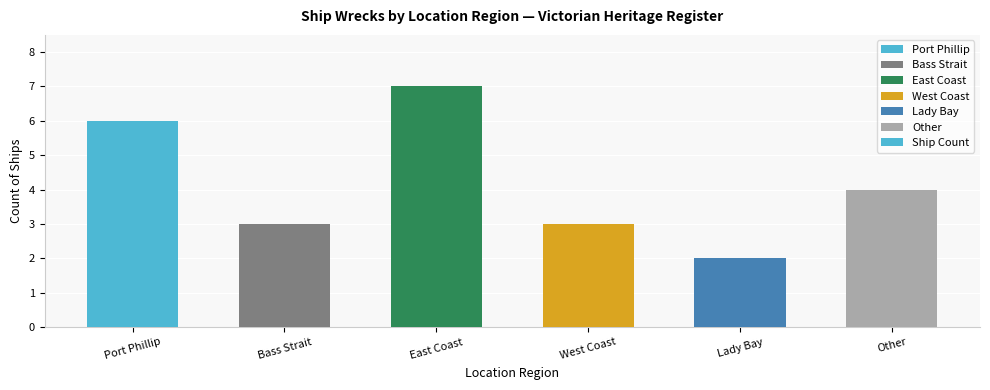

Which has a higher value, Lady Bay or East Coast?

East Coast